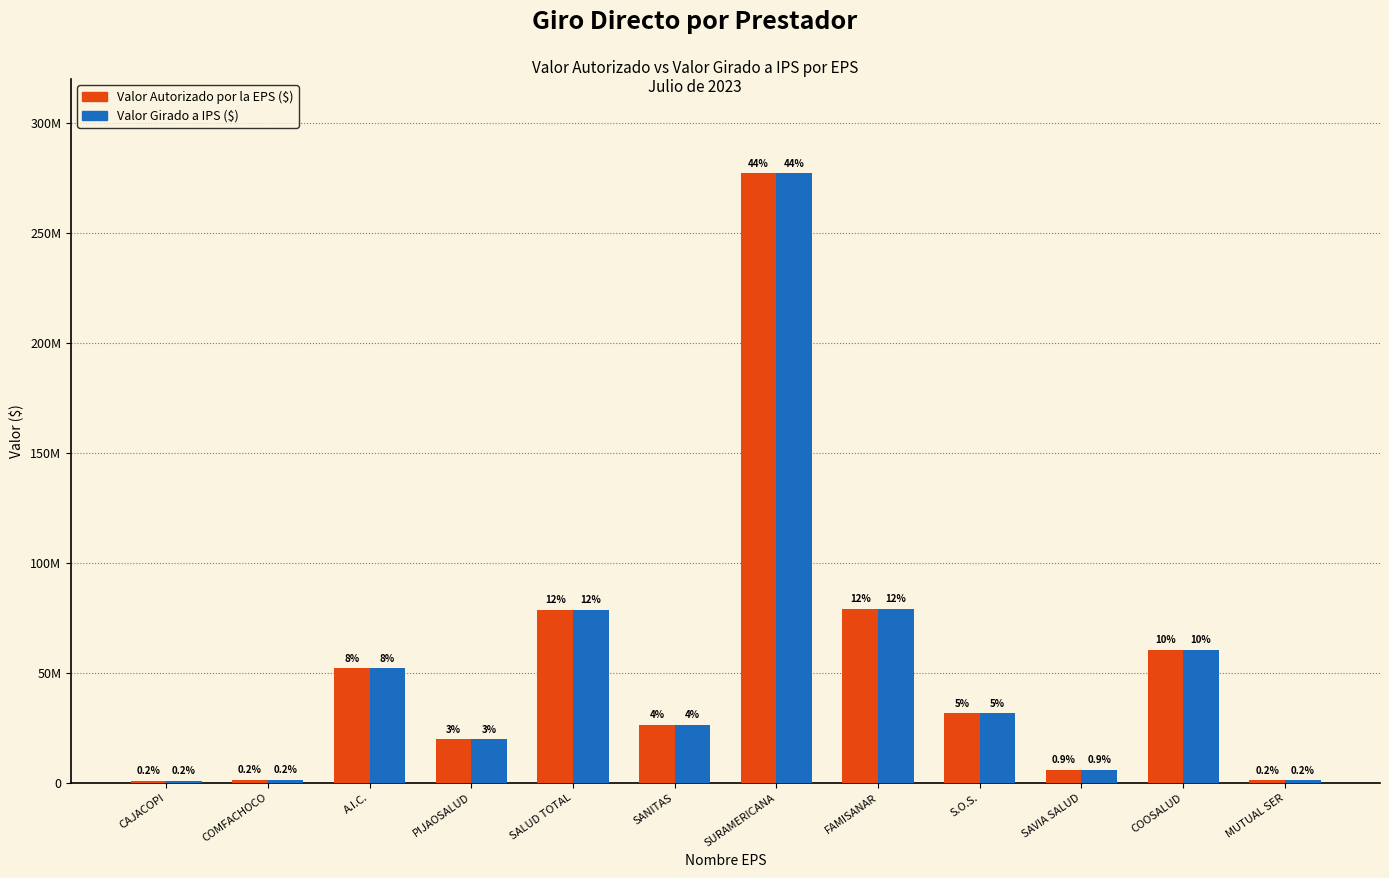

List the series in order of their peak value, lowest first.

Valor Autorizado por la EPS ($), Valor Girado a IPS ($)